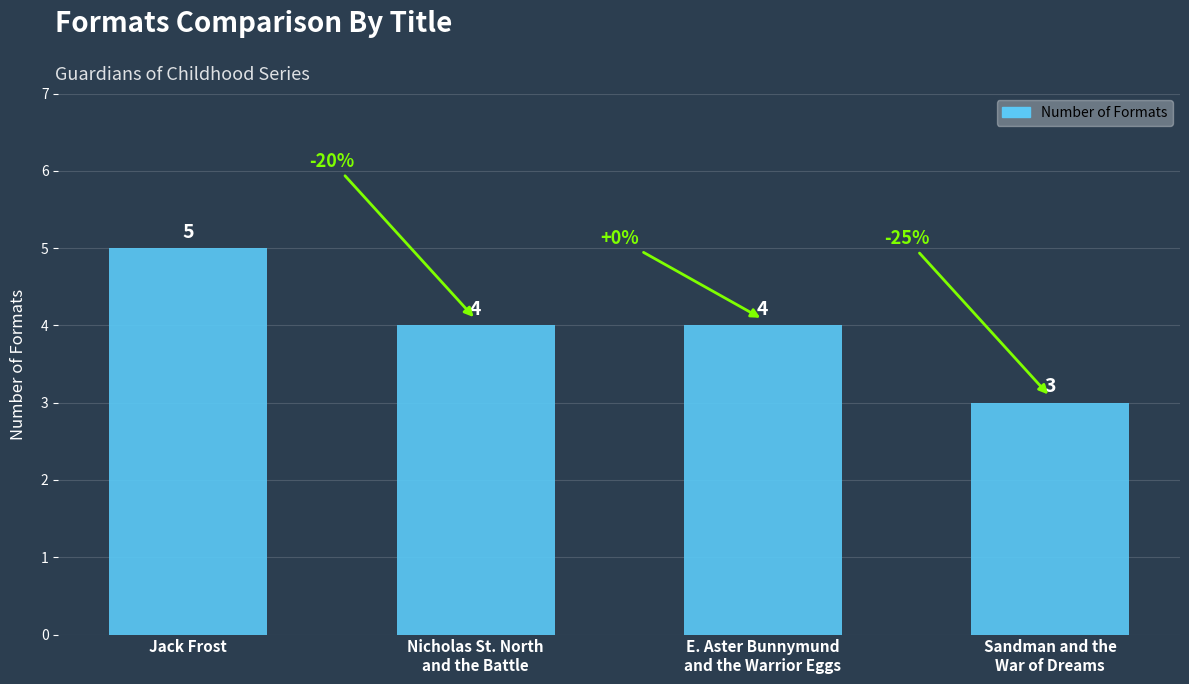

Reading right to left, list all the values displayed in this chart.

Sandman and the
War of Dreams=3	E. Aster Bunnymund
and the Warrior Eggs=4	Nicholas St. North
and the Battle=4	Jack Frost=5